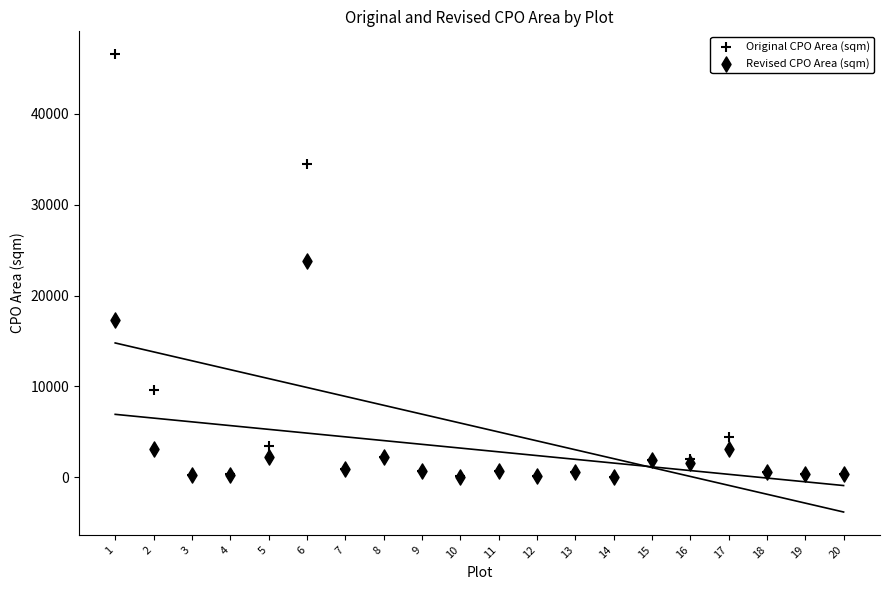

What are all the series names shown in the legend?

Original CPO Area (sqm), Revised CPO Area (sqm)